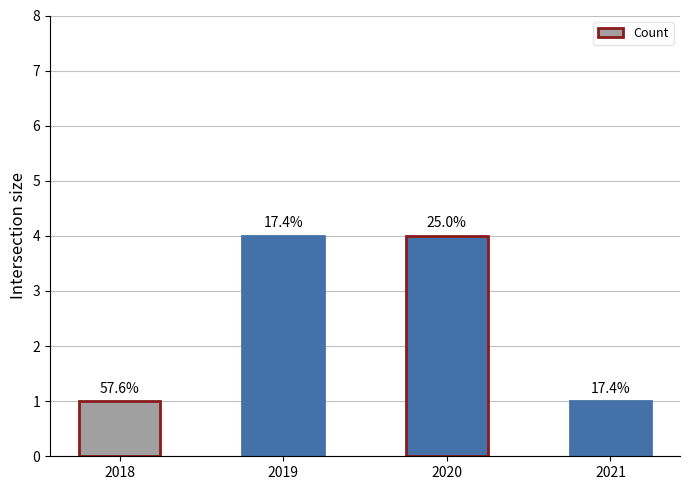

What is the difference between the values at 2019 and 2018?

3